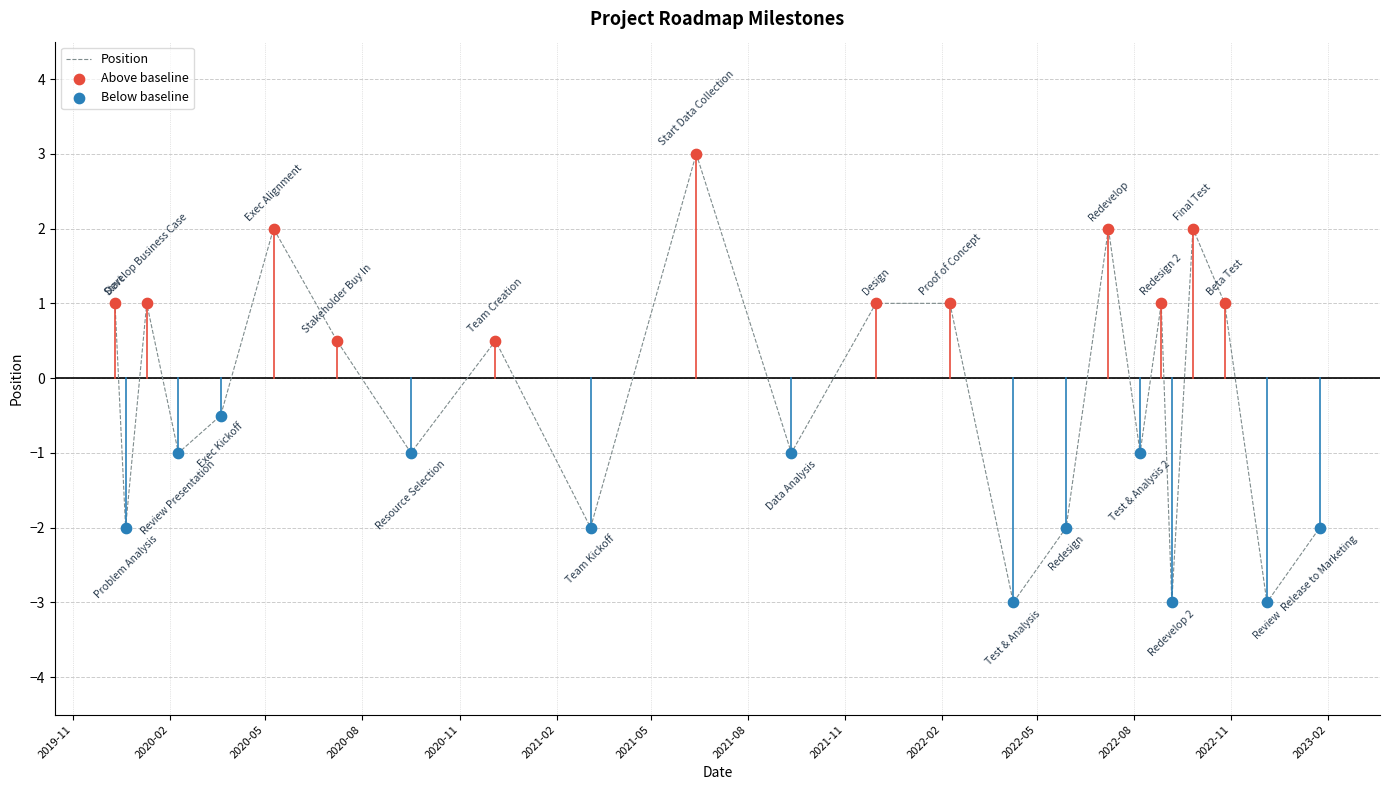

What is the difference between the maximum and minimum values?

6.0